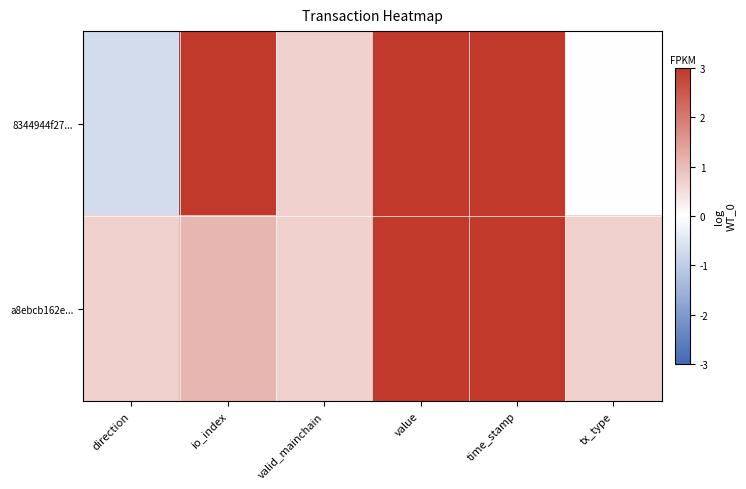

Rank the series by their maximum value, from highest to lowest.

8344944f27..., a8ebcb162e...